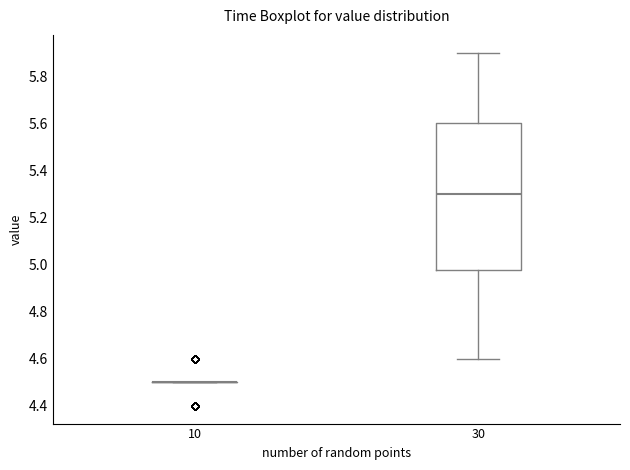

Which box is the tallest, from its lower edge to its upper edge?

30